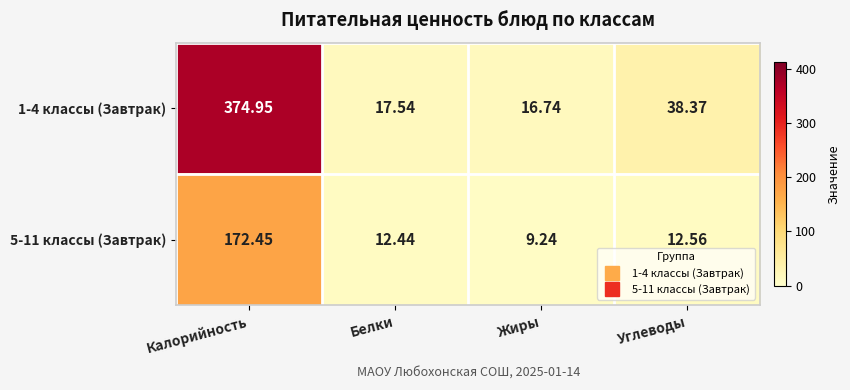

Which category has the lowest value in the 1-4 классы (Завтрак) series?

Жиры